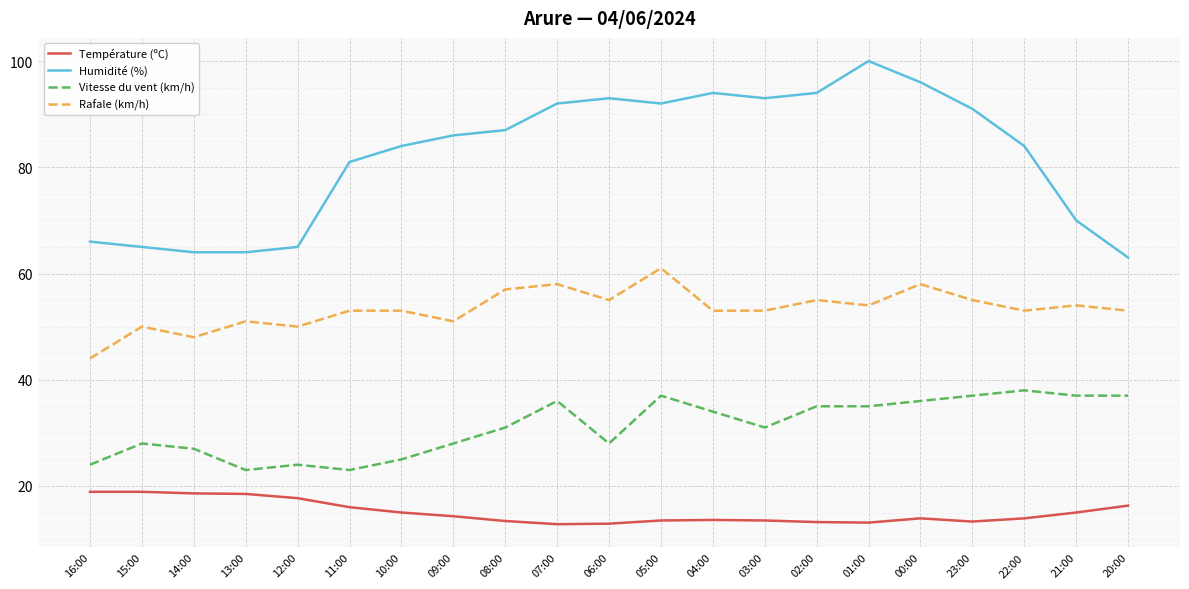

True or false: Humidité (%) has a value of 46.7 at 04:00.

False